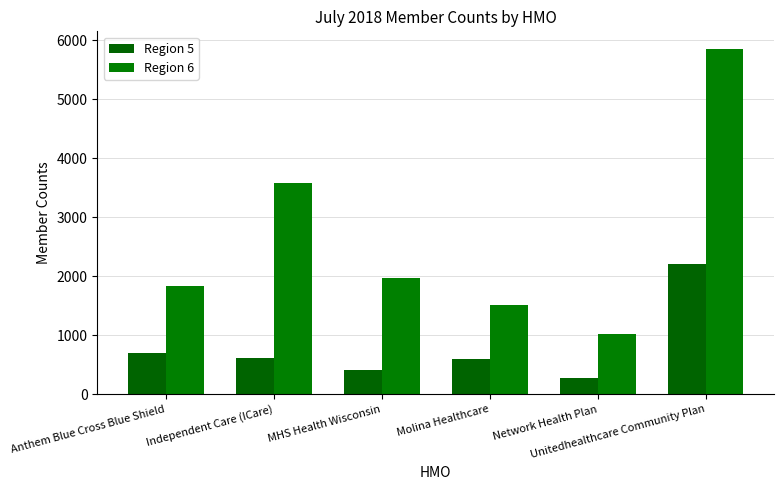

Does the chart contain any negative values?

No